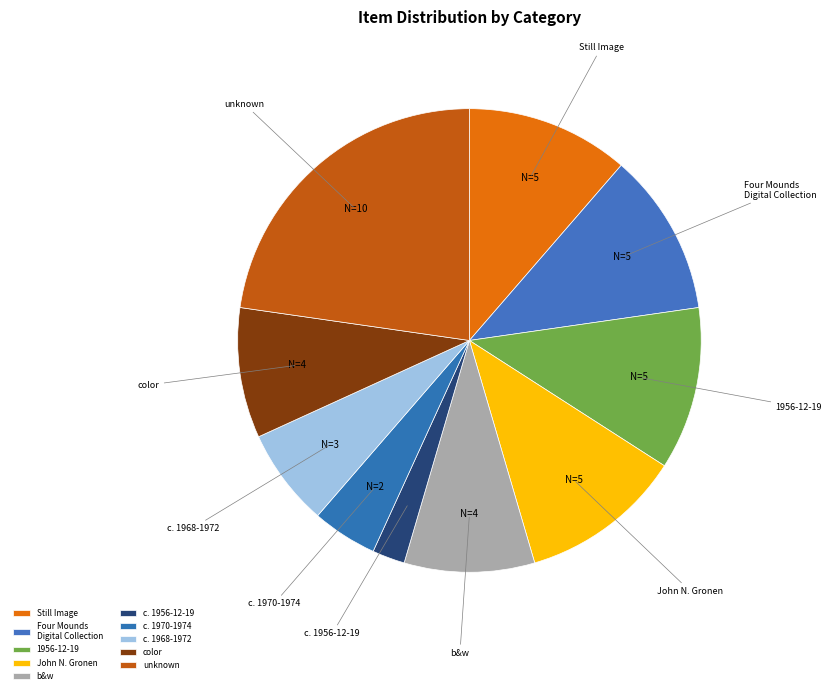

Is it true that Four Mounds Digital Collection is 23% of the pie?

False